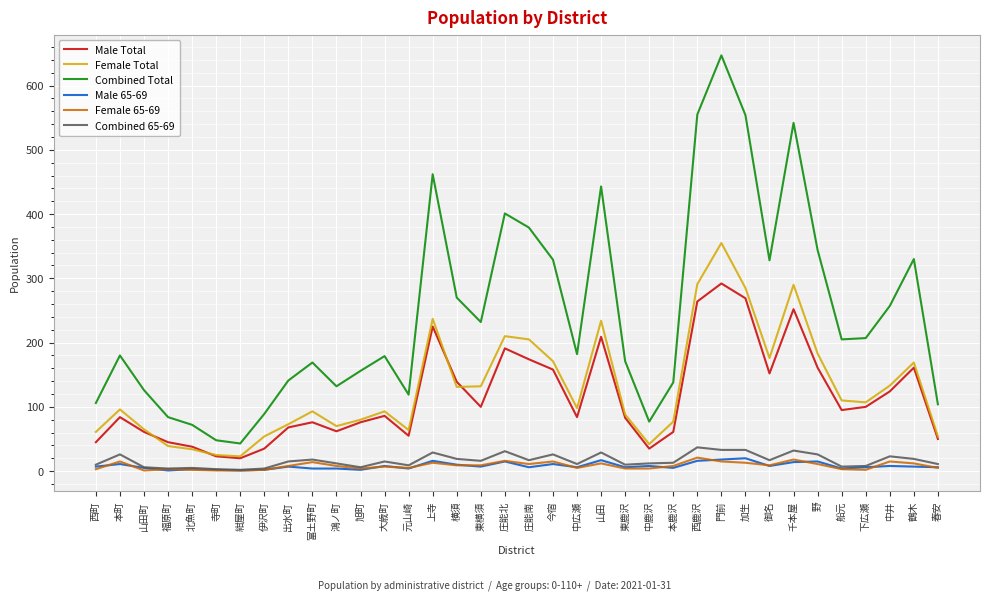

Does the chart display data point markers on the line(s)?

No